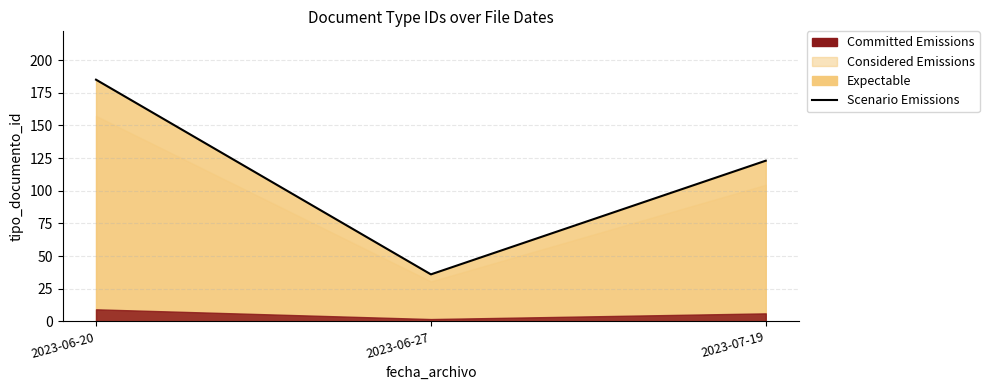

What is the label of the 2nd point from the right?

2023-06-27